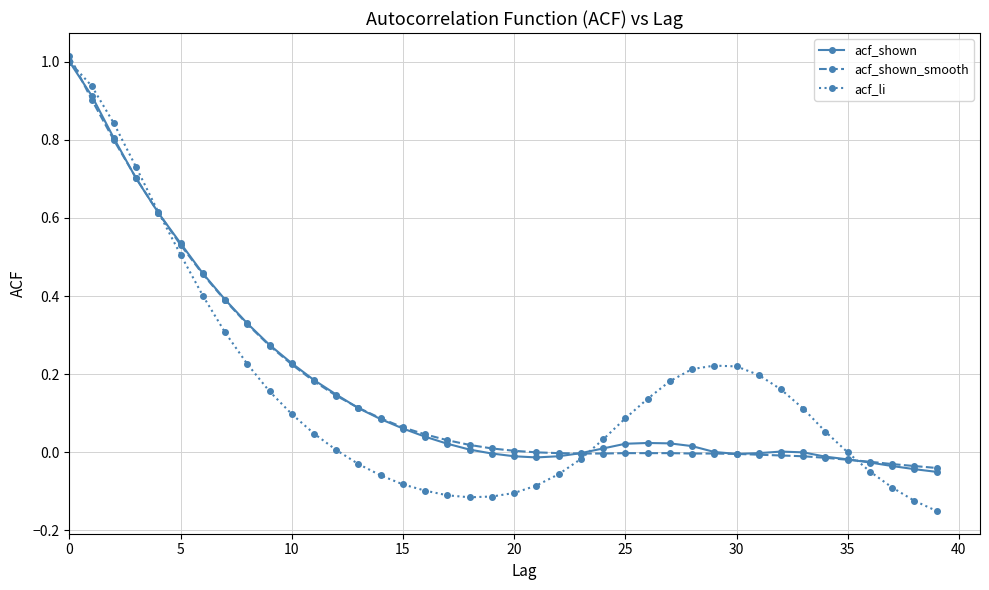

Is this an area chart (filled region under the line)?

No